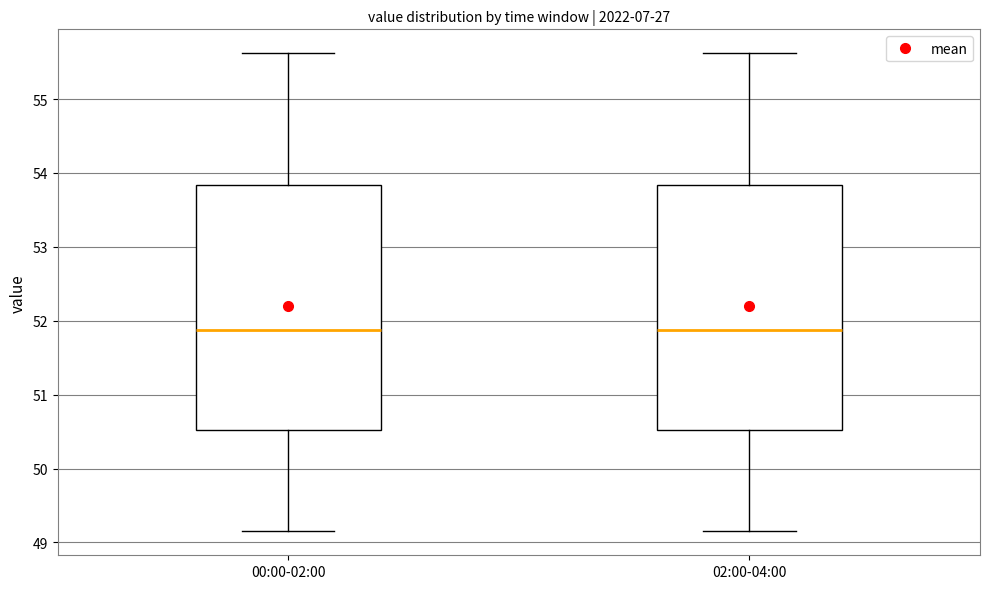

Where is the upper edge of the box for 02:00-04:00 on the y-axis? The values are not printed on the chart, so give them approximately, as read against the axis.

53.8